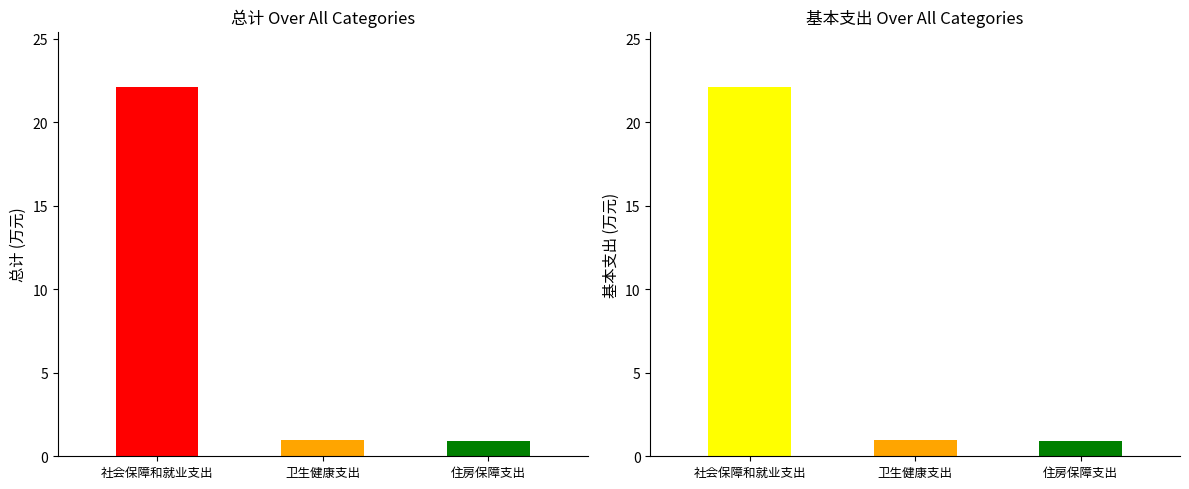

What are all the series names shown in the legend?

总计, 基本支出